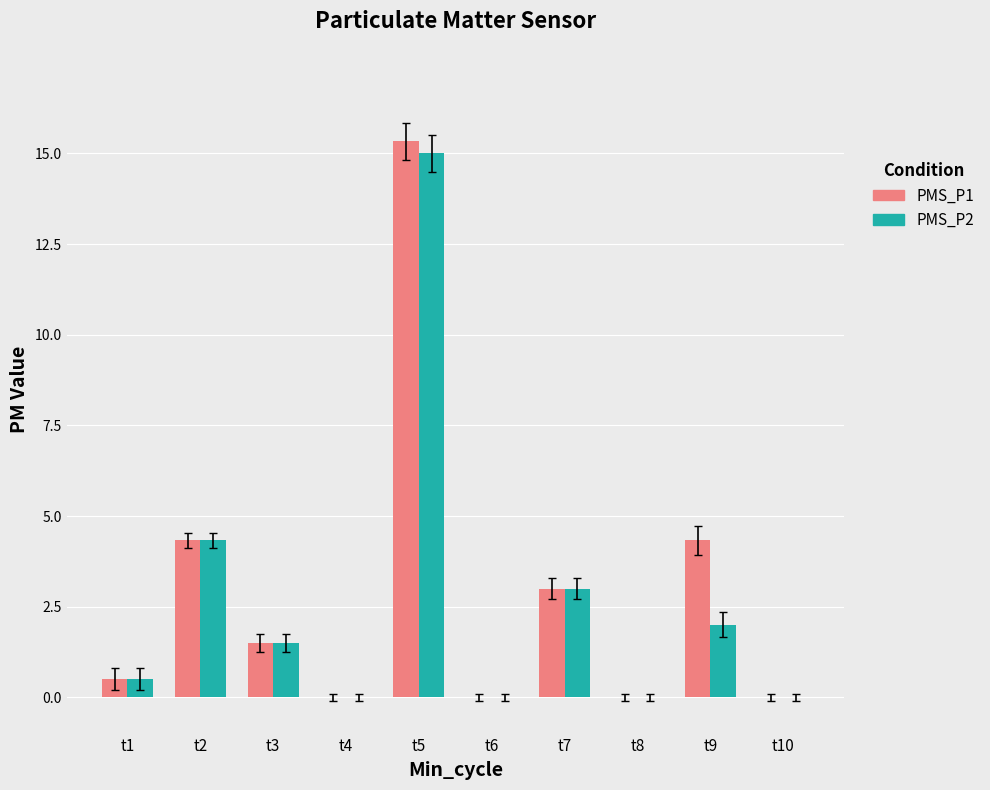

Is the value of PMS_P1 at t4 greater than the value of PMS_P2 at t9?

No